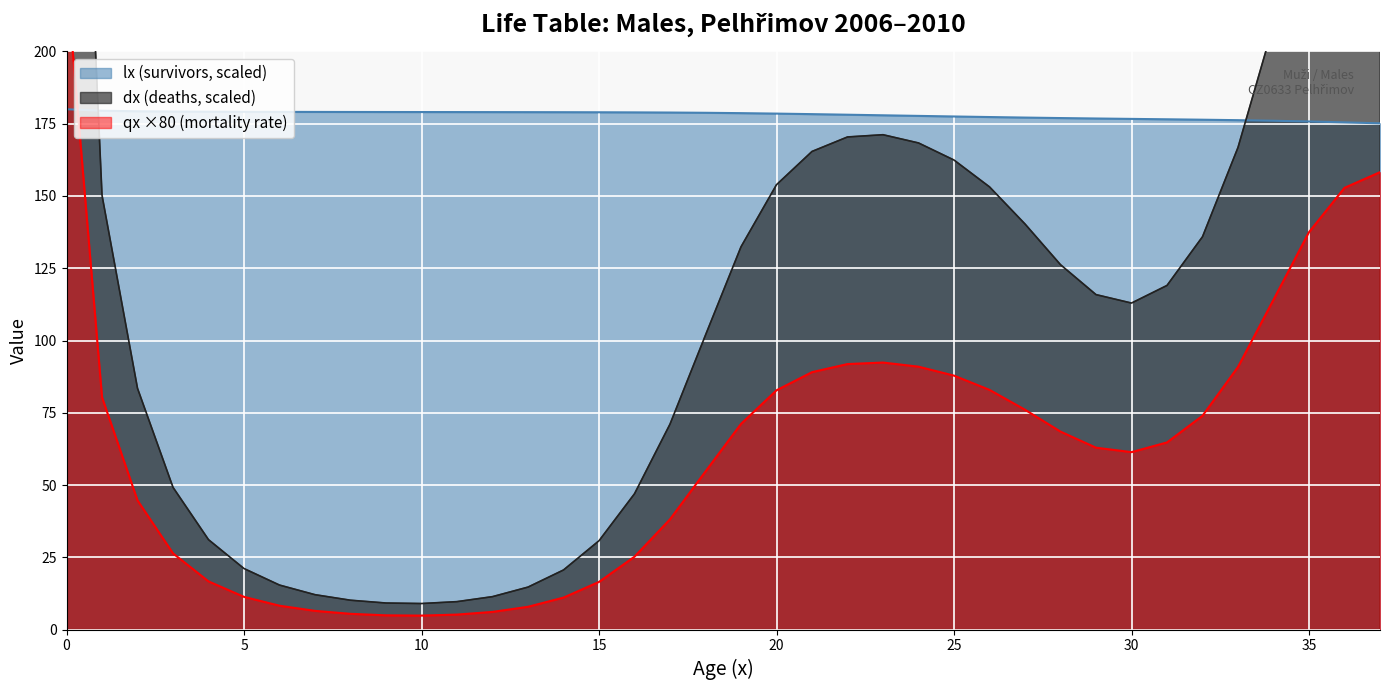

How many series are shown in this chart?

3